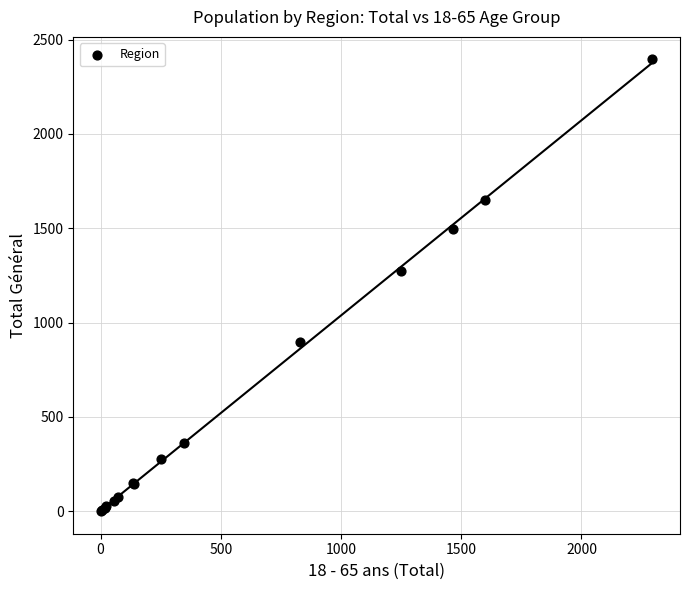

What Y value in the scatter plot is closest to 1198?

1276